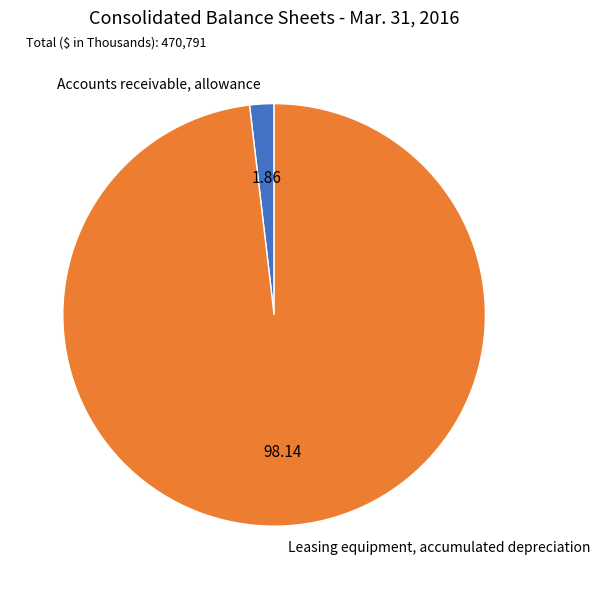

Is the sum of Leasing equipment, accumulated depreciation and Accounts receivable, allowance greater than half?

Yes